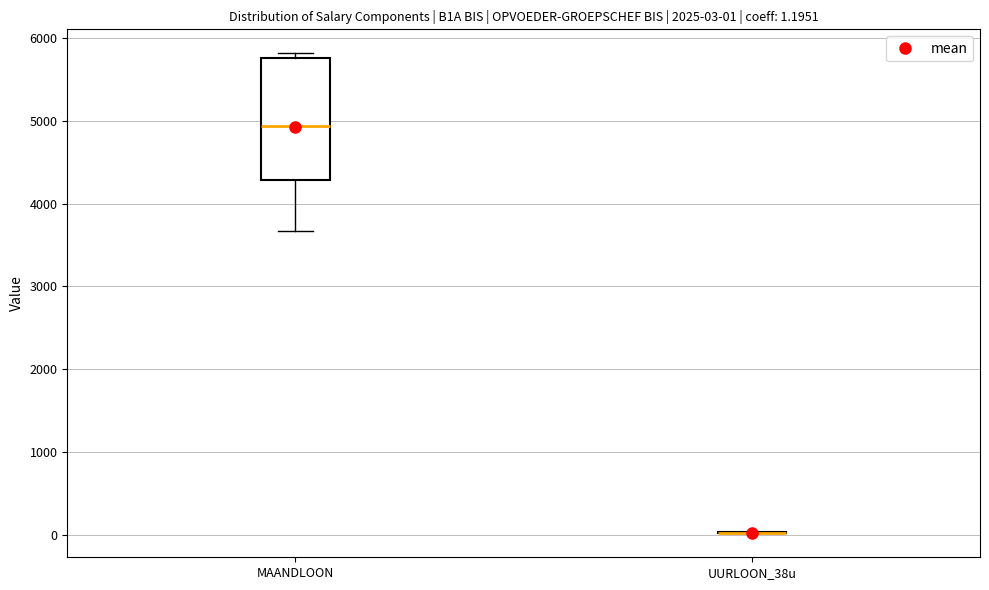

Which box is the tallest, from its lower edge to its upper edge?

MAANDLOON